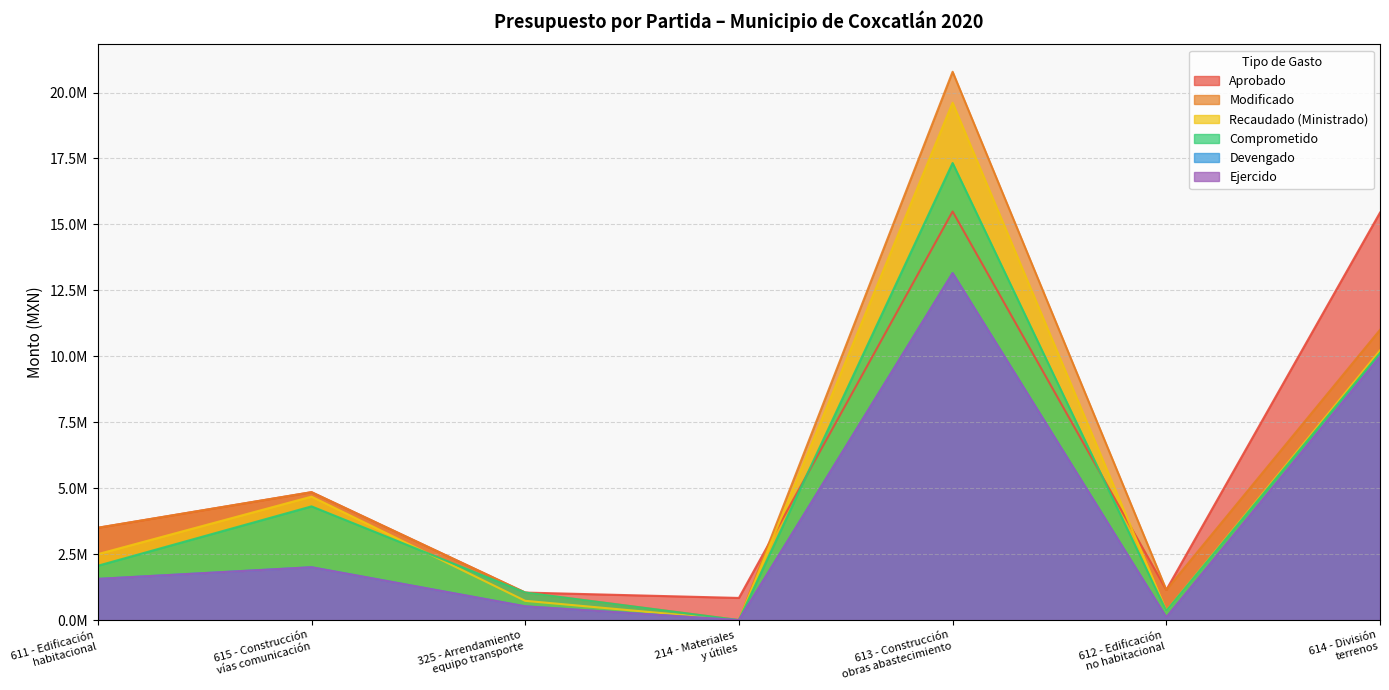

Rank the series by their maximum value, from highest to lowest.

Modificado, Recaudado (Ministrado), Comprometido, Aprobado, Devengado, Ejercido